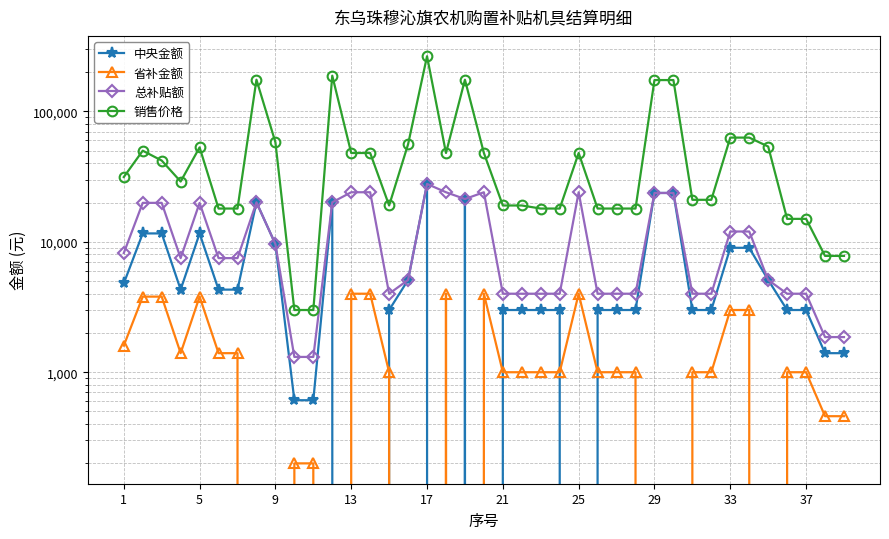

Where does the 总补贴额 series first go above 7500?

1